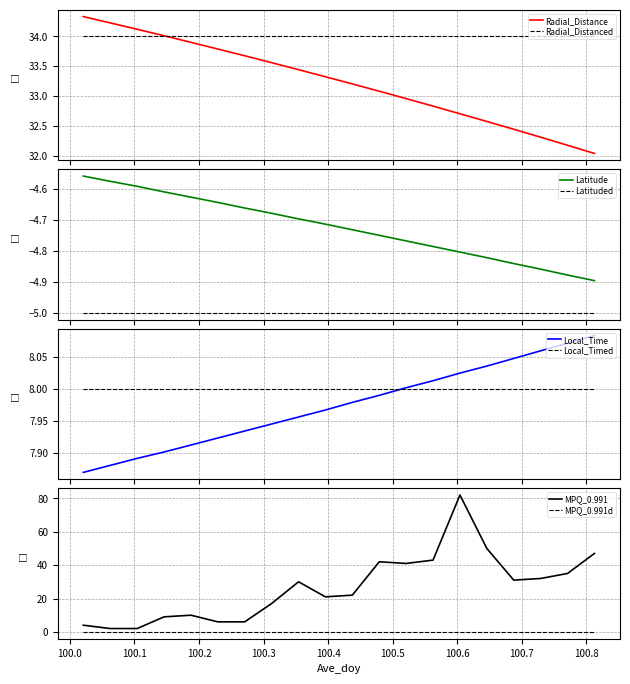

True or false: MPQ_0.991 has a value of 11.8 at 100.1458.

False